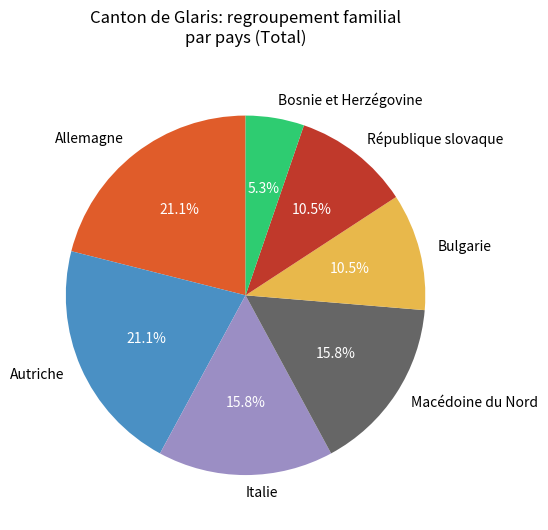

Count the number of slices in the pie.

7